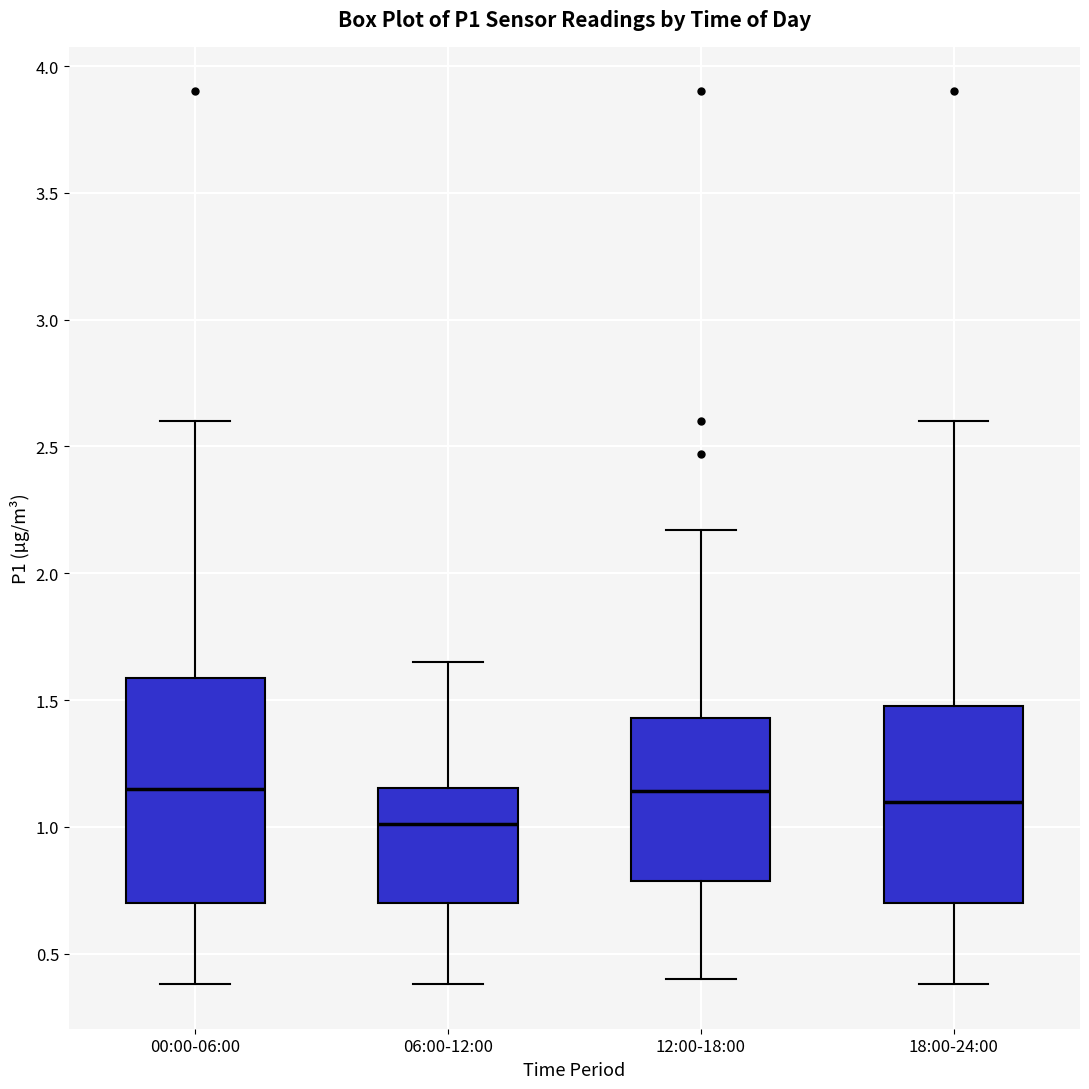

Reading left to right, transcribe this box plot: for each box, give where its median line is, the range the box spans, and where its two whiskers end, as read against the y-axis. The values are not printed on the chart, so give them approximately, as read against the axis.

00:00-06:00: median 1.15, box 0.70 to 1.60, whiskers 0.40 to 2.60
06:00-12:00: median 1.00, box 0.70 to 1.15, whiskers 0.40 to 1.65
12:00-18:00: median 1.15, box 0.80 to 1.45, whiskers 0.40 to 2.15
18:00-24:00: median 1.10, box 0.70 to 1.50, whiskers 0.40 to 2.60